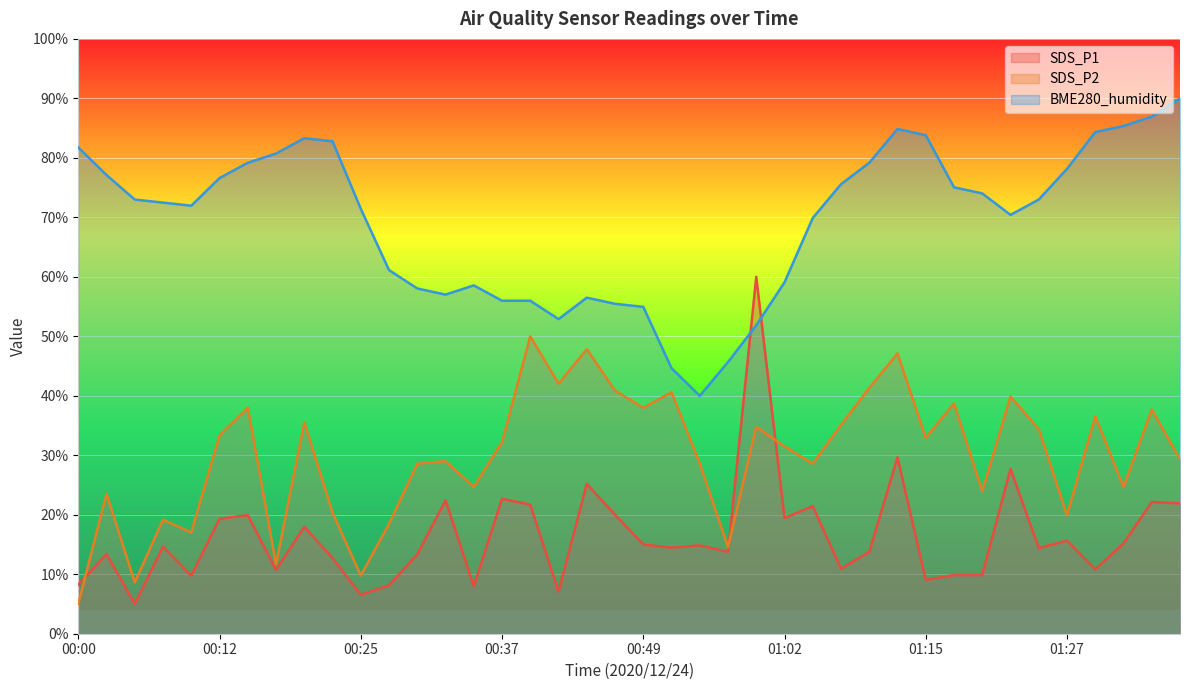

What is the difference between the SDS_P2 values at 00:08 and 00:27?

0.7